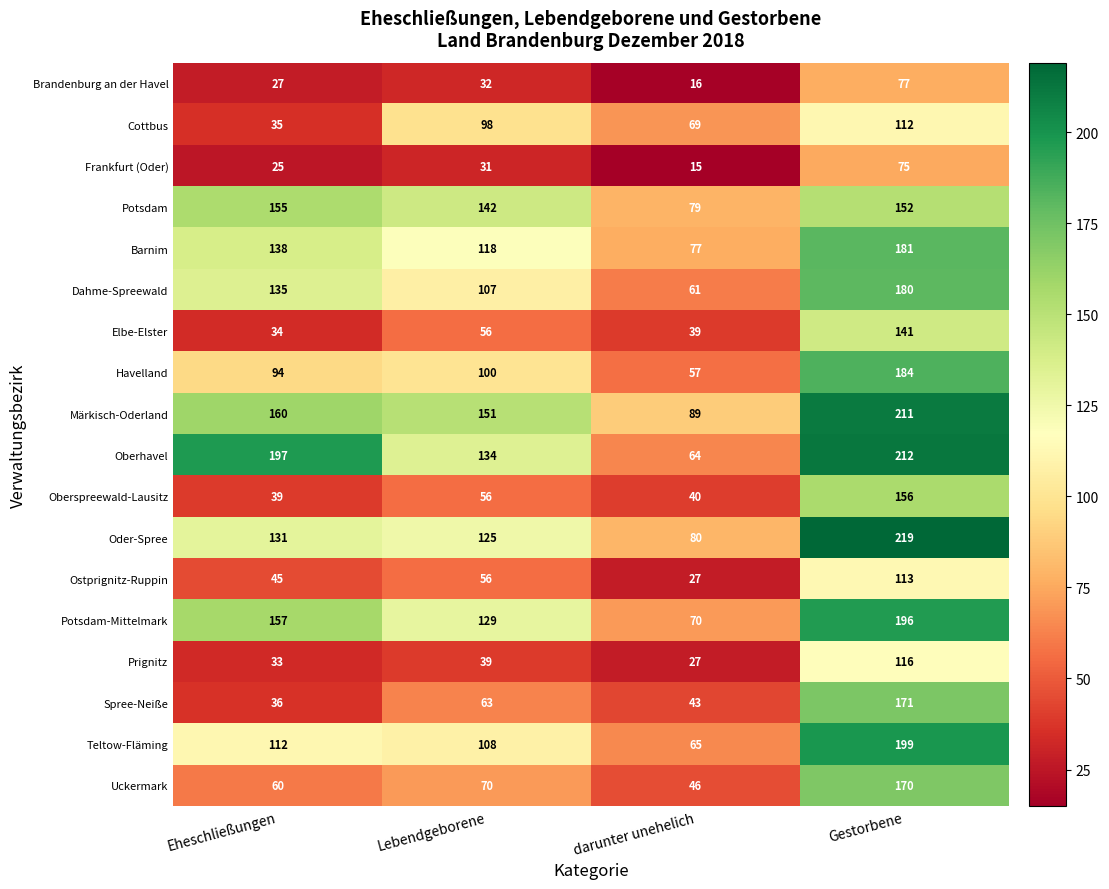

Where is Oberspreewald-Lausitz nearest to the value 97?

Lebendgeborene